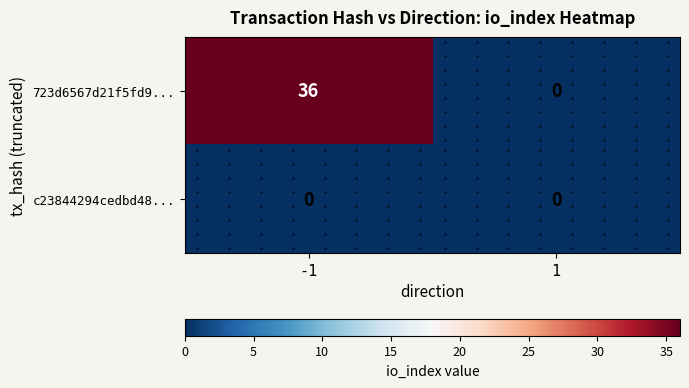

Is it true that 723d6567d21f5fd9... equals -14 at 1?

False